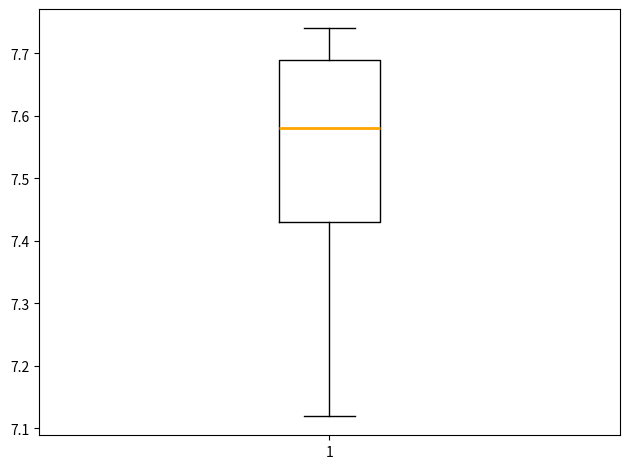

Transcribe this box plot: give where the median line is, the range the box spans, and where the two whiskers end, as read against the y-axis. The values are not printed on the chart, so give them approximately, as read against the axis.

median 7.58, box 7.43 to 7.69, whiskers 7.12 to 7.74